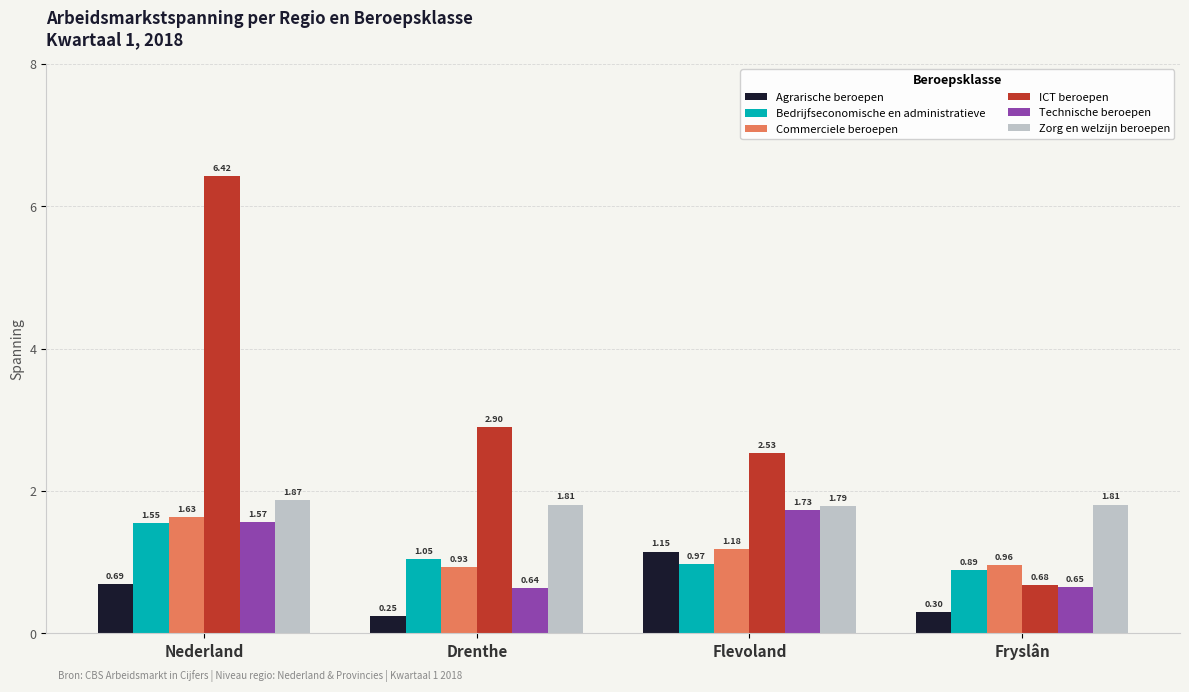

Are the bars horizontal?

No